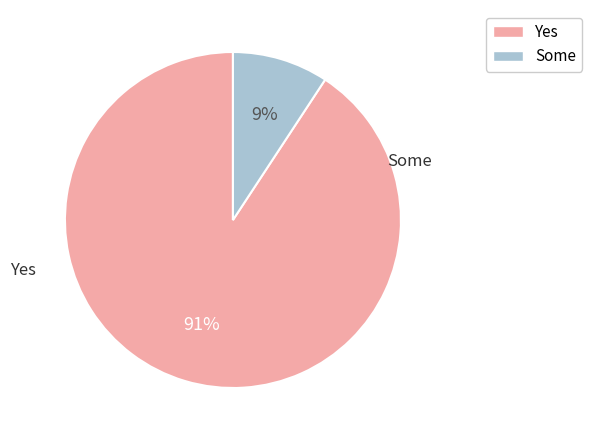

Does any single category account for the majority?

Yes